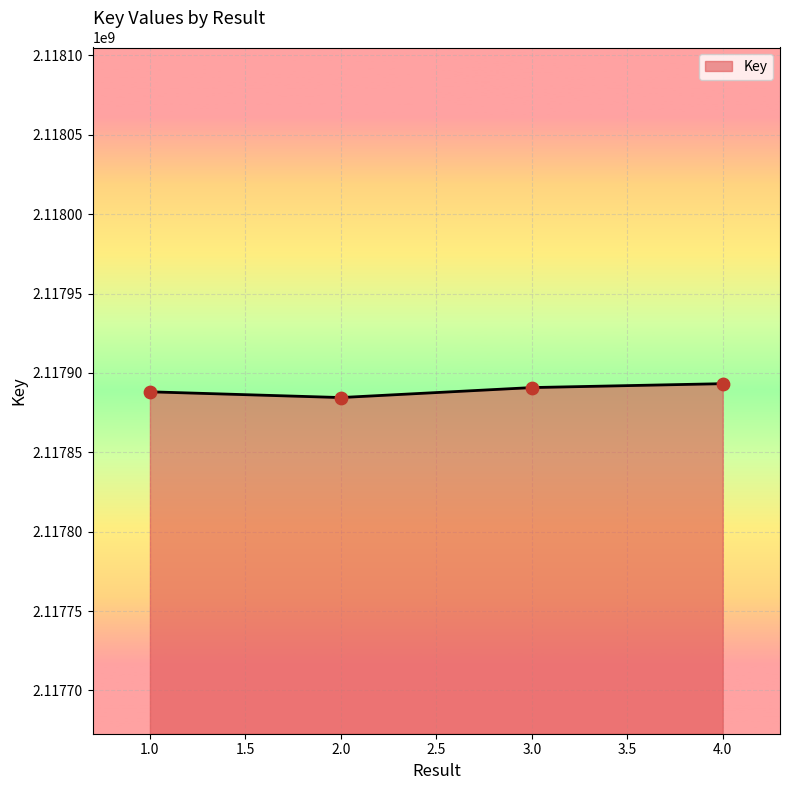

Approximately how many times larger is the value at 2.0 compared to 1.0?

1.0